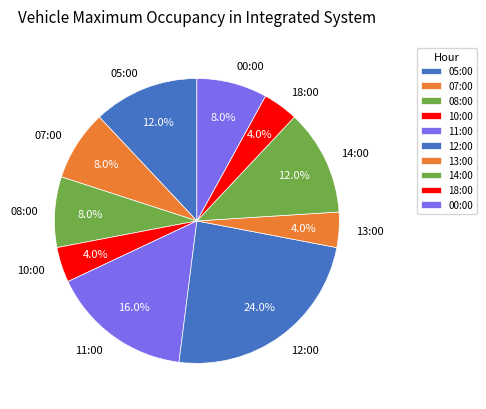

To the nearest percent, what percentage of the pie is 11:00?

16%